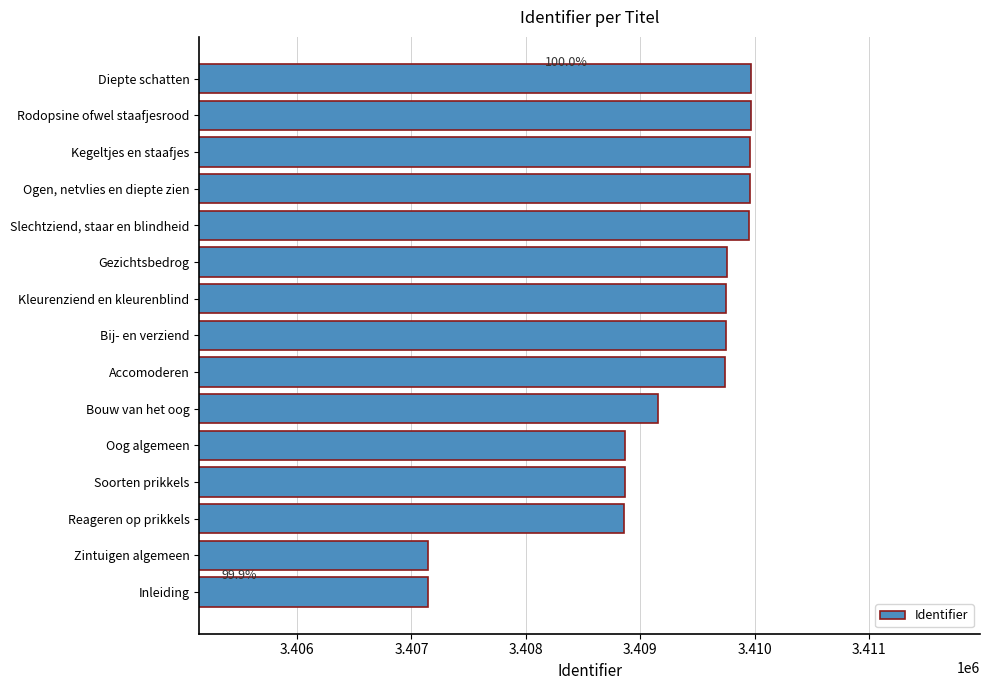

True or false: the data shows 3409158 at Bouw van het oog.

True